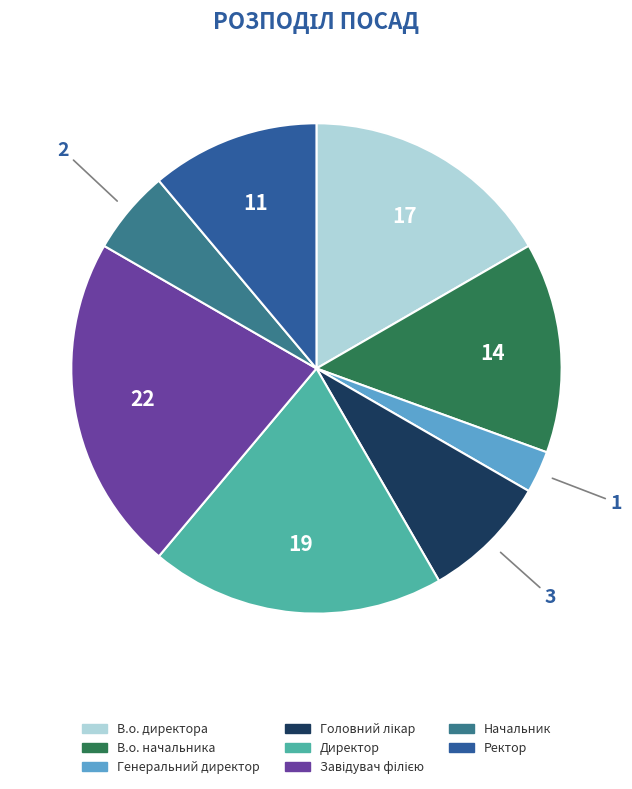

How many segments does this pie chart have?

8